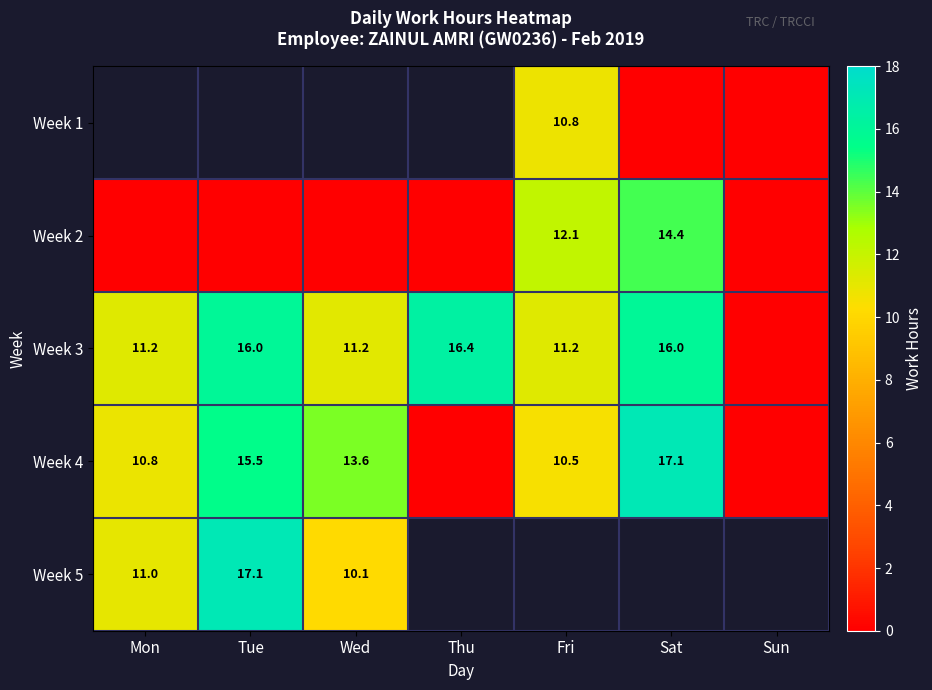

What is the approximate value of Week 4 at Sat?

17.1